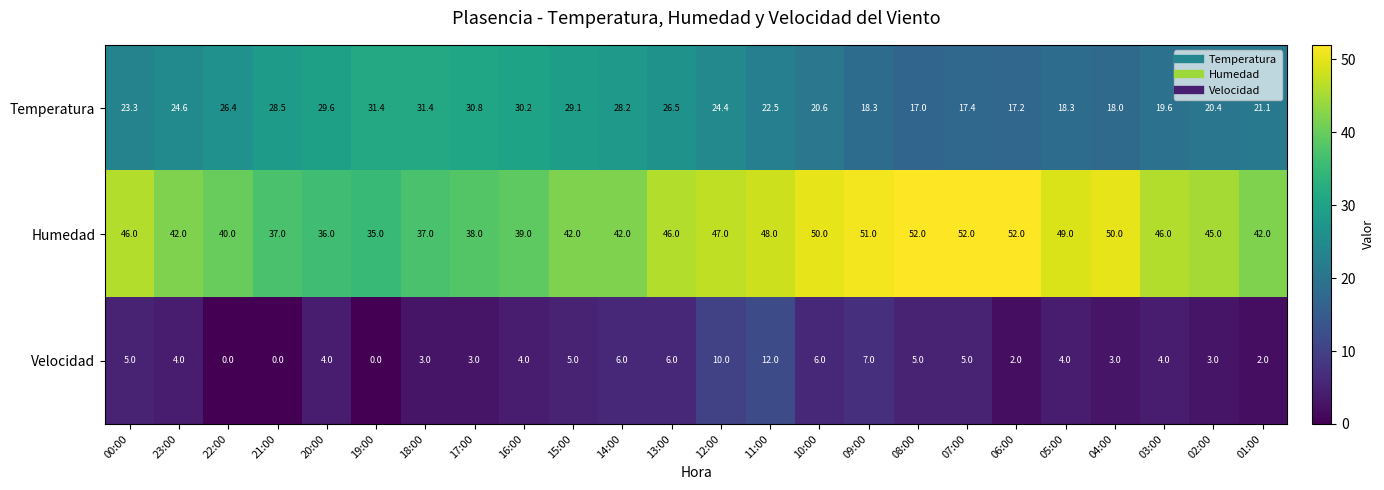

What is the total value across all series at 13:00?

78.5